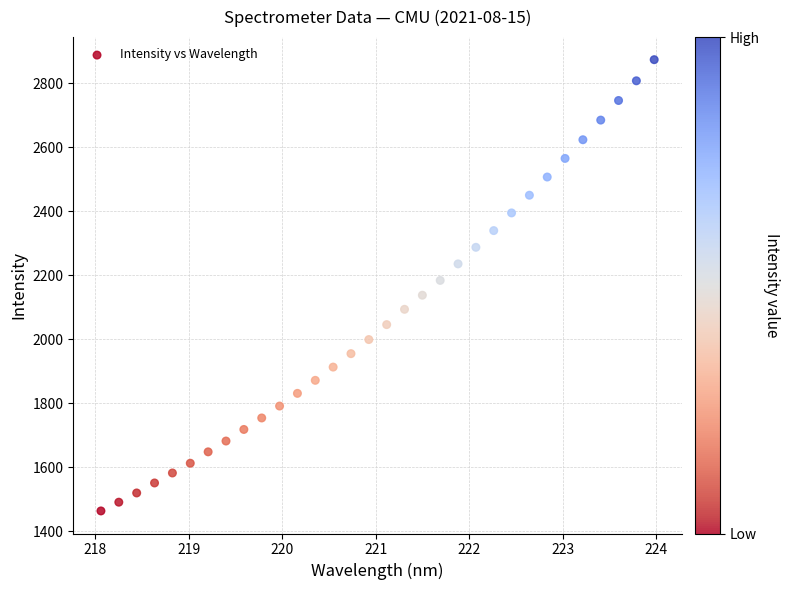

What is the range of X values (max minus min)?

5.9